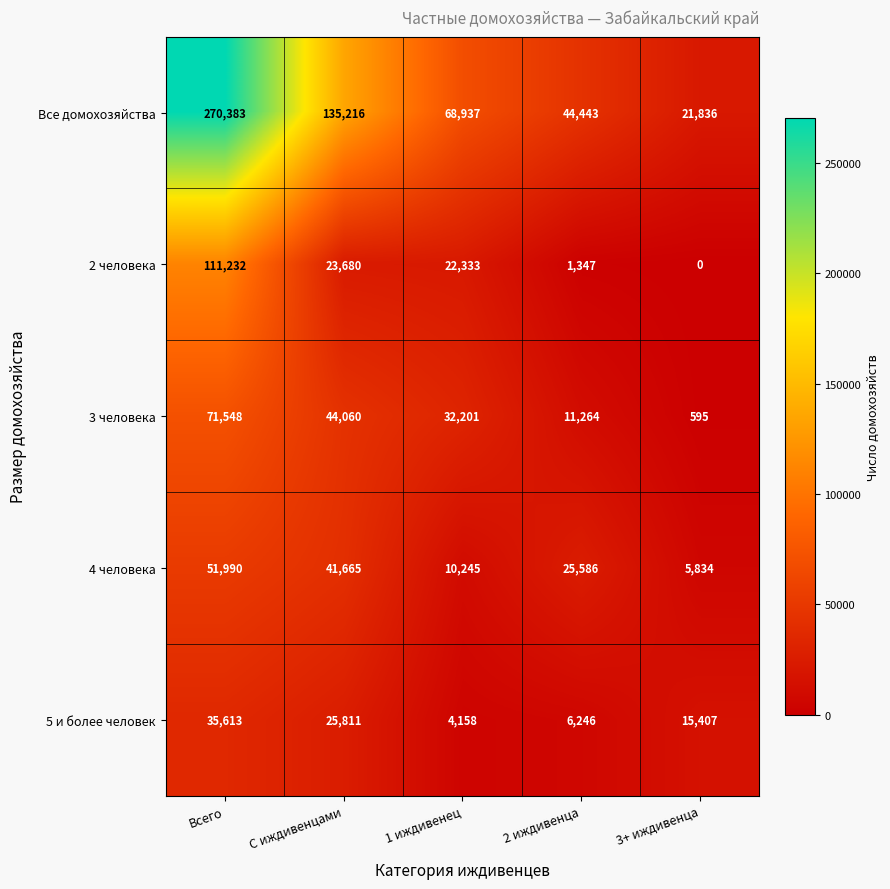

Reading left to right, transcribe all the data shown in this chart.

Все домохозяйства: Всего=270383	С иждивенцами=135216	1 иждивенец=68937	2 иждивенца=44443	3+ иждивенца=21836
2 человека: Всего=111232	С иждивенцами=23680	1 иждивенец=22333	2 иждивенца=1347	3+ иждивенца=0
3 человека: Всего=71548	С иждивенцами=44060	1 иждивенец=32201	2 иждивенца=11264	3+ иждивенца=595
4 человека: Всего=51990	С иждивенцами=41665	1 иждивенец=10245	2 иждивенца=25586	3+ иждивенца=5834
5 и более человек: Всего=35613	С иждивенцами=25811	1 иждивенец=4158	2 иждивенца=6246	3+ иждивенца=15407